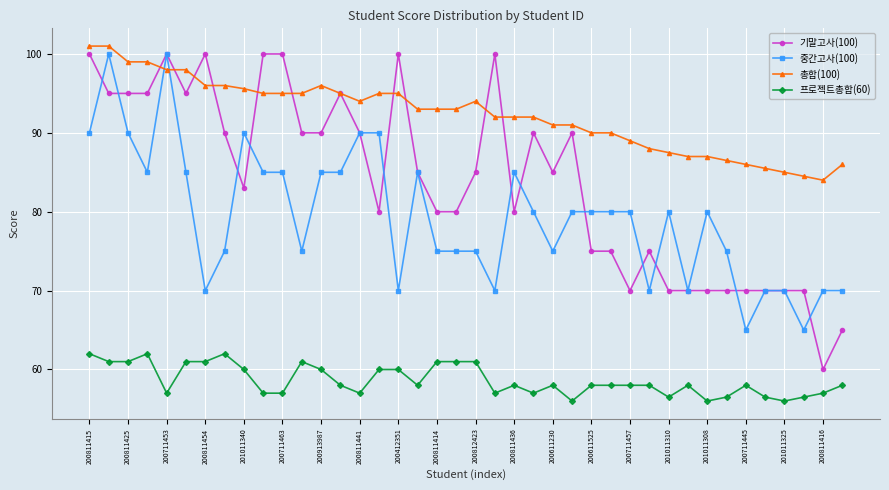

At how many categories does at least one series exceed 56?

40